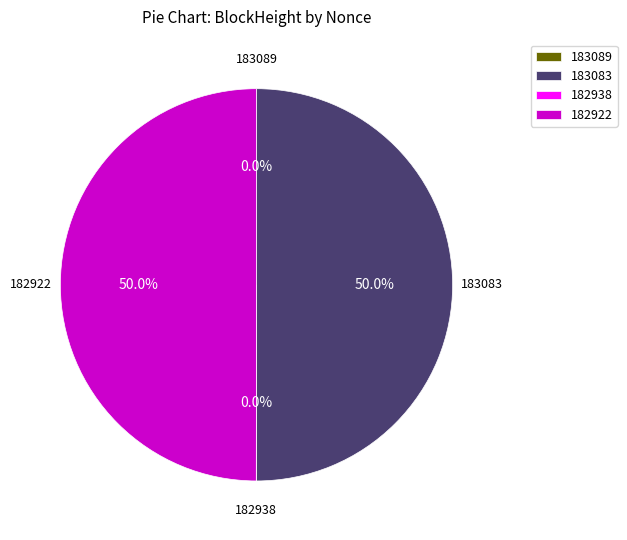

To the nearest percent, what is the difference between the largest and smallest slice percentages?

50%